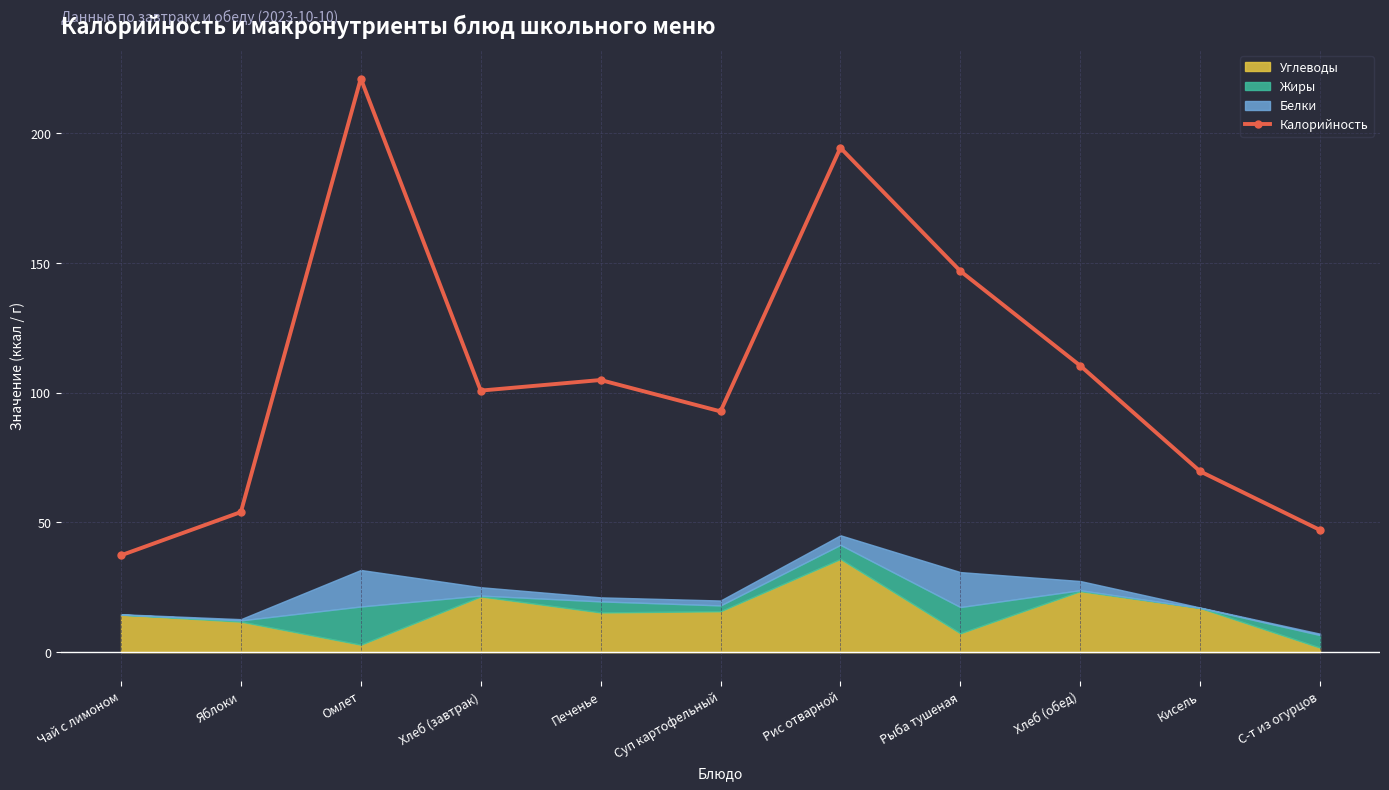

Reading right to left, transcribe all the data shown in this chart.

47.1	69.7	110.4	146.9	194.4	92.8	104.9	100.8	221.1	54.0	37.3